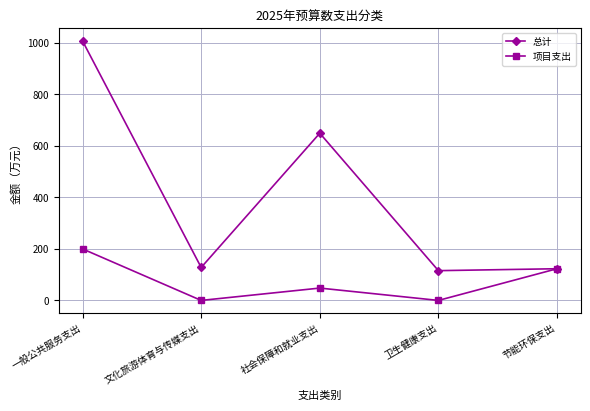

Which series has the largest total across all categories?

总计